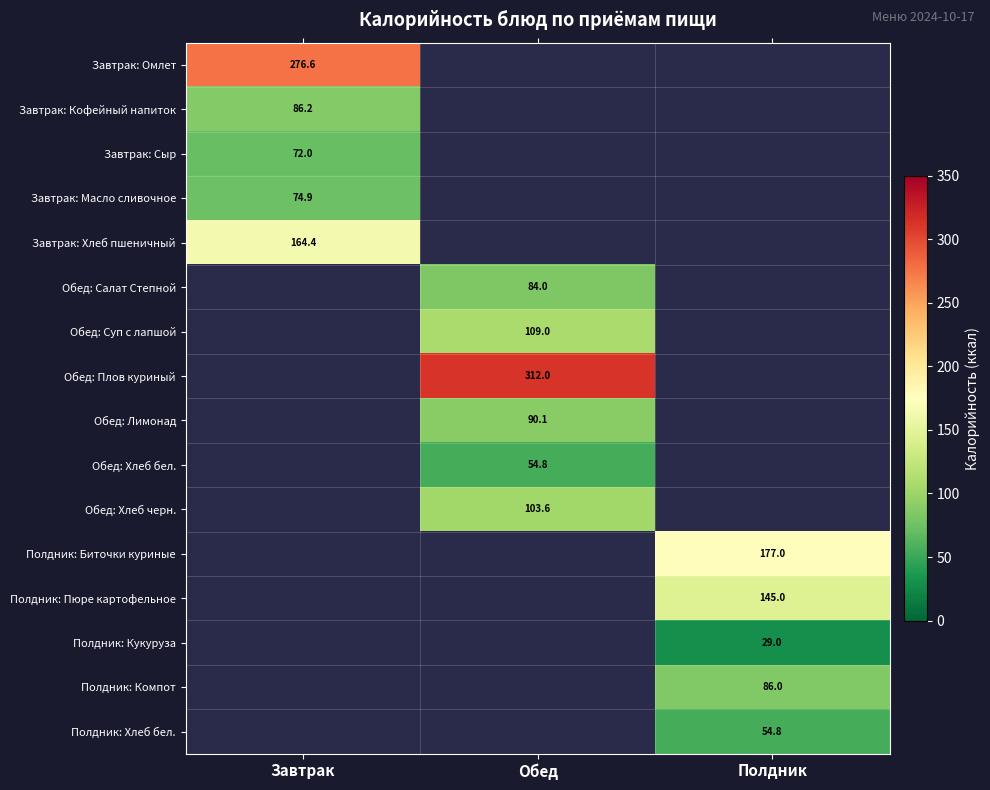

Is the value of Обед: Хлеб черн. at Обед greater than the value of Завтрак: Сыр at Завтрак?

Yes